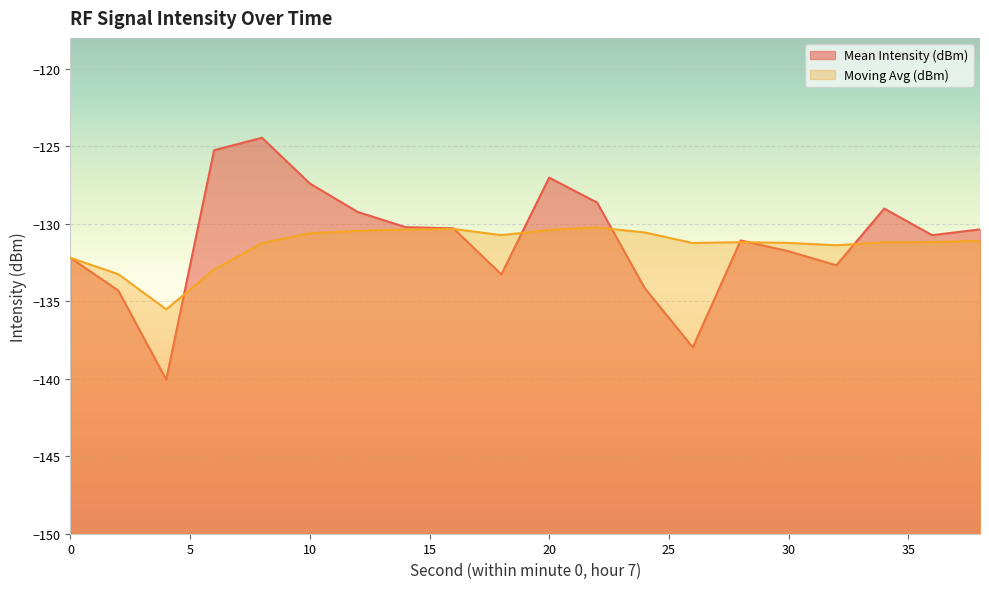

The Moving Avg (dBm) series shows -131.2 at 28. True or false?

True